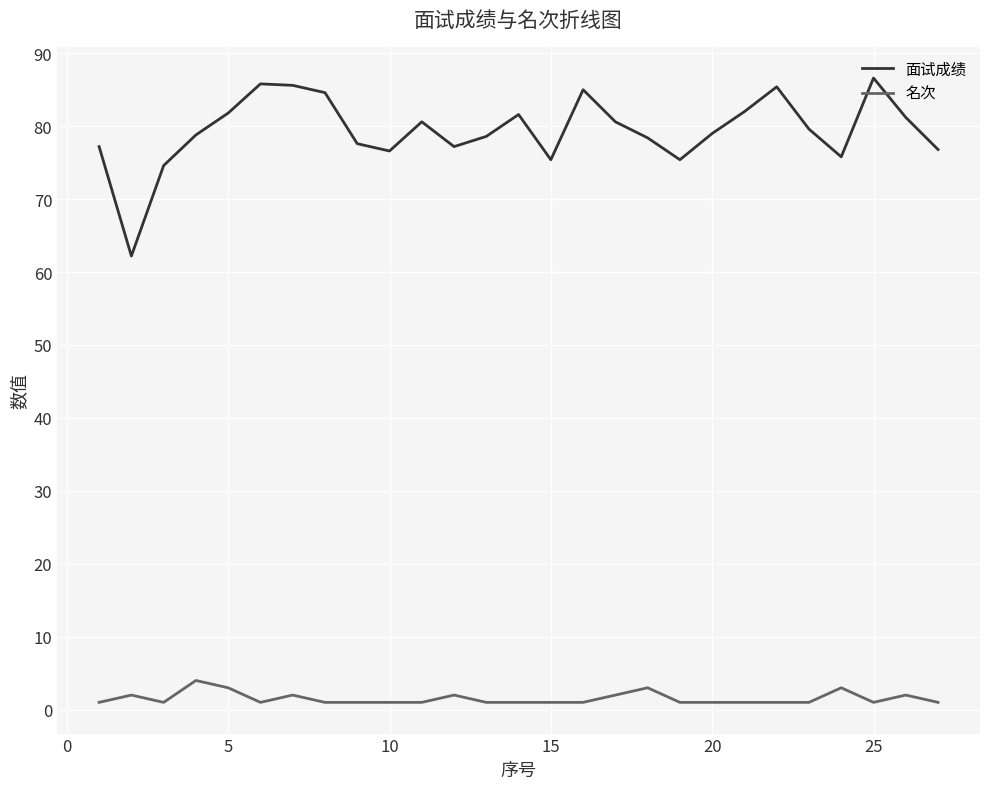

What are all the series names shown in the legend?

面试成绩, 名次